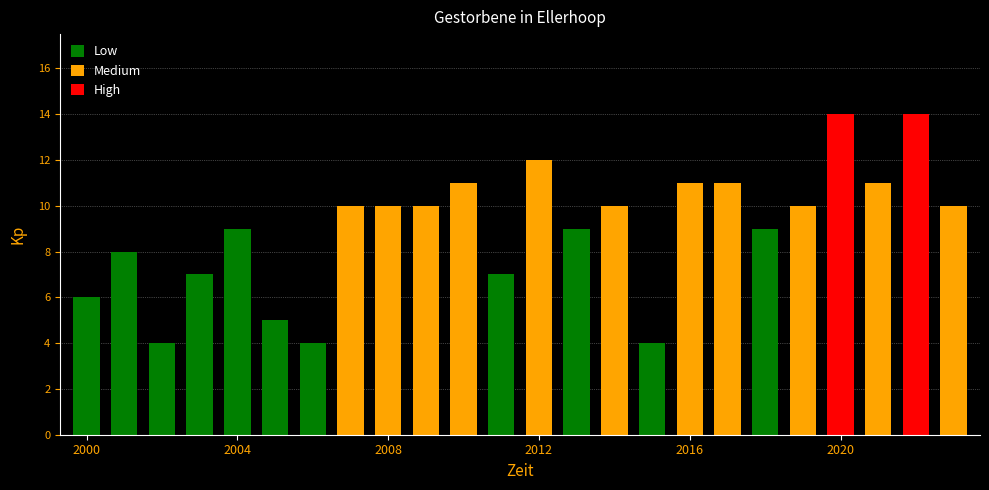

What is the average value?

9